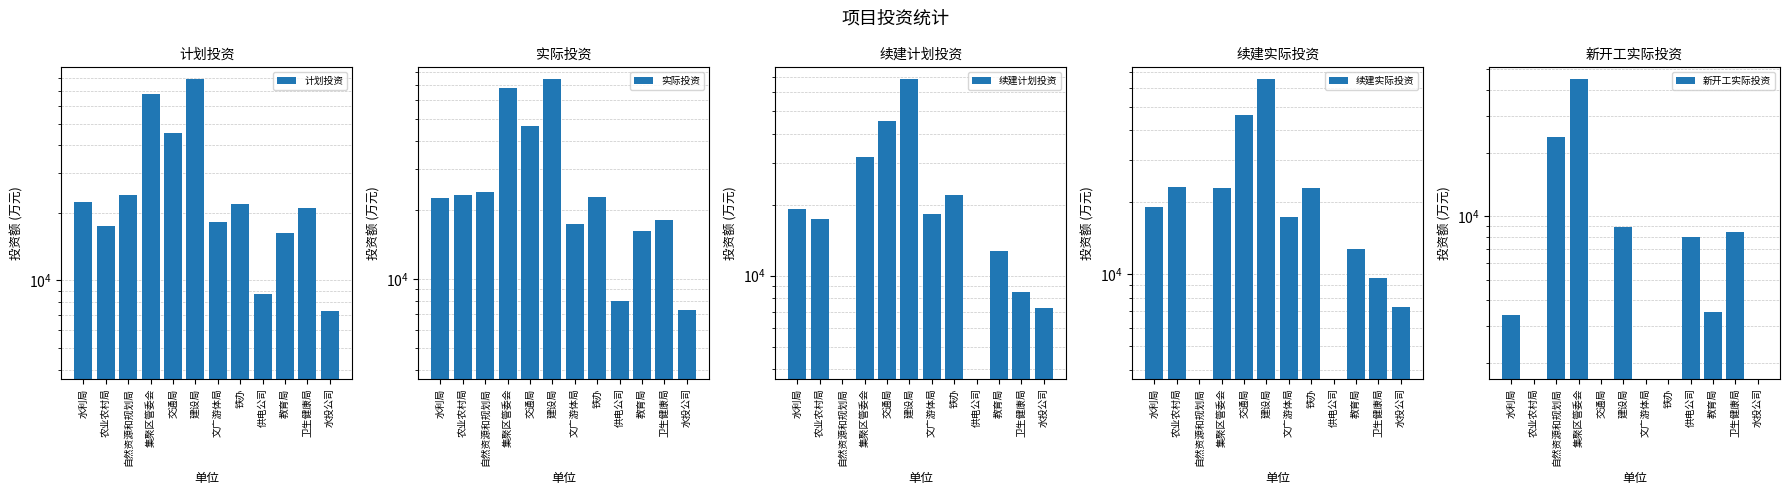

Read the 实际投资 value at 卫生健康局, to the nearest 100.

18100